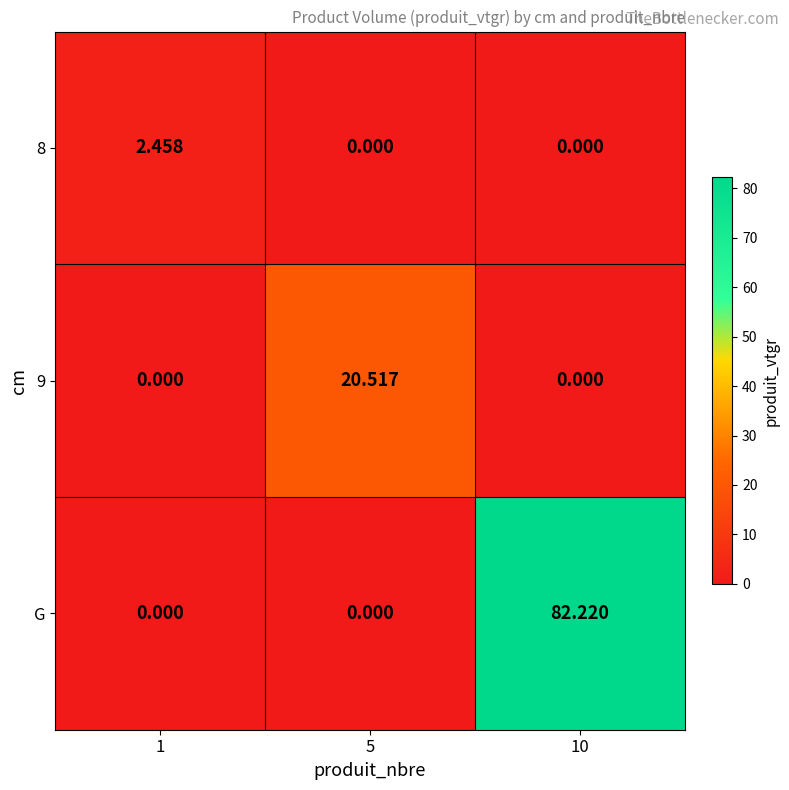

Count the number of categories in the chart.

3